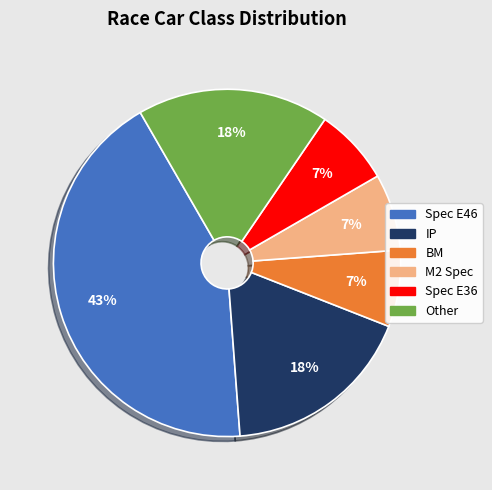

Is there any slice that represents more than half of the pie?

No